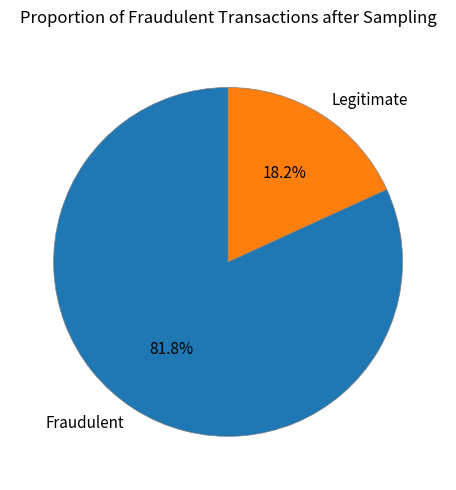

How many segments does this pie chart have?

2